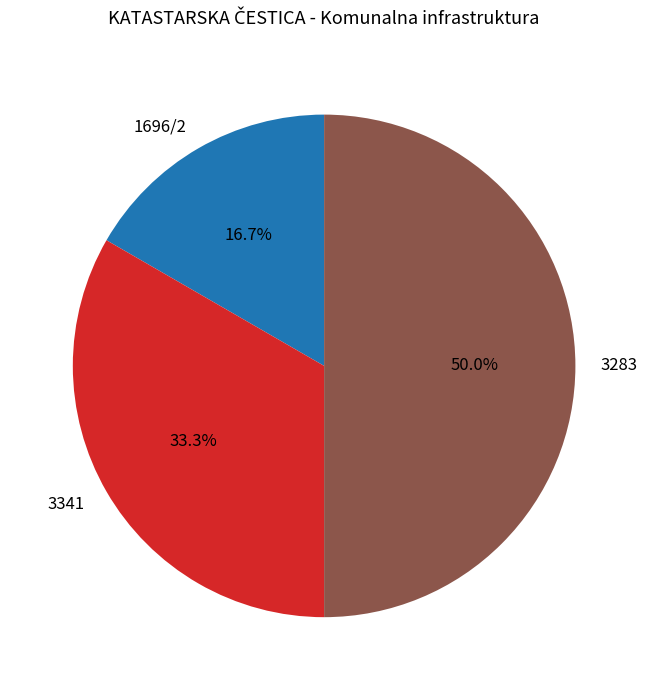

How many segments does this pie chart have?

3